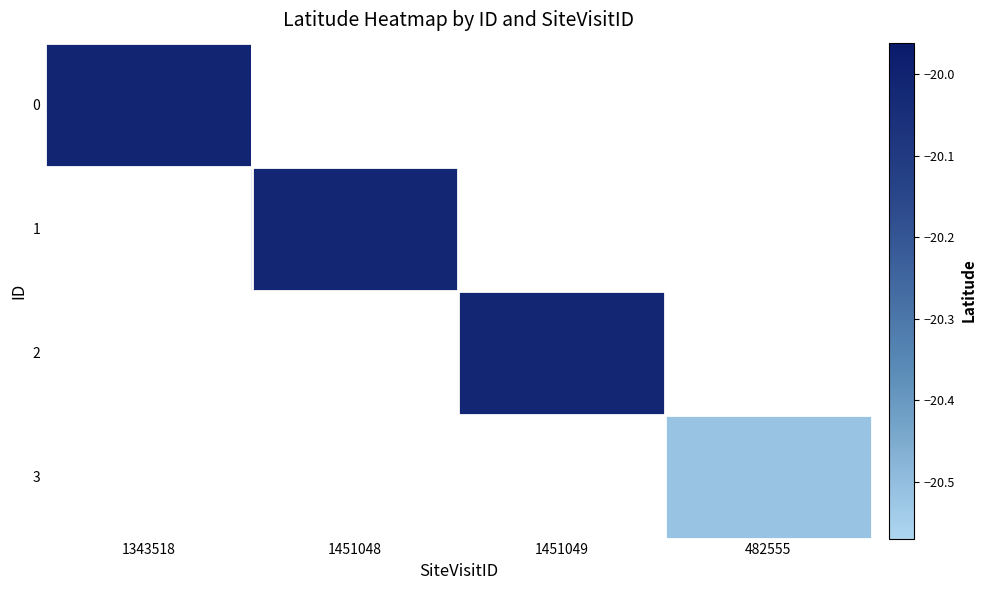

How many distinct data groups are displayed?

4